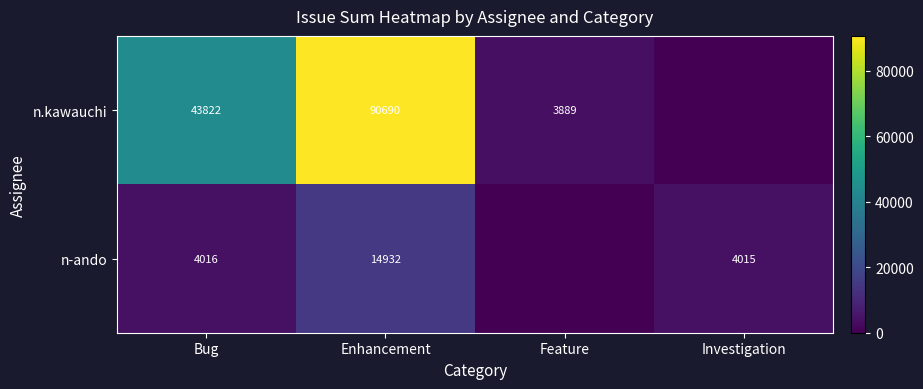

What is the total value across all series at Enhancement?

105622